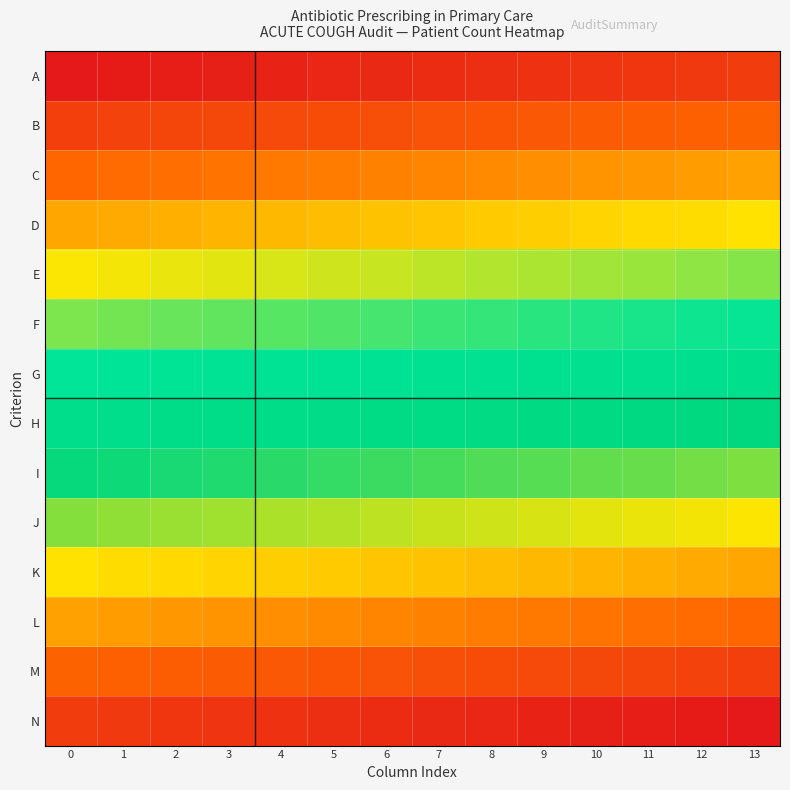

Reading left to right, list all the values displayed in this chart.

A: 0=0	1=1	2=2	3=3	4=4	5=5	6=6	7=7	8=8	9=9	10=10	11=11	12=12	13=13
B: 0=14	1=15	2=16	3=17	4=18	5=19	6=20	7=21	8=22	9=23	10=24	11=25	12=26	13=27
C: 0=28	1=29	2=30	3=31	4=32	5=33	6=34	7=35	8=36	9=37	10=38	11=39	12=40	13=41
D: 0=42	1=43	2=44	3=45	4=46	5=47	6=48	7=49	8=50	9=51	10=52	11=53	12=54	13=55
E: 0=56	1=57	2=58	3=59	4=60	5=61	6=62	7=63	8=64	9=65	10=66	11=67	12=68	13=69
F: 0=70	1=71	2=72	3=73	4=74	5=75	6=76	7=77	8=78	9=79	10=80	11=81	12=82	13=83
G: 0=84	1=85	2=86	3=87	4=88	5=89	6=90	7=91	8=92	9=93	10=94	11=95	12=96	13=97
H: 0=98	1=99	2=100	3=101	4=102	5=103	6=104	7=105	8=106	9=107	10=108	11=109	12=110	13=111
I: 0=112	1=113	2=114	3=115	4=116	5=117	6=118	7=119	8=120	9=121	10=122	11=123	12=124	13=125
J: 0=126	1=127	2=128	3=129	4=130	5=131	6=132	7=133	8=134	9=135	10=136	11=137	12=138	13=139
K: 0=140	1=141	2=142	3=143	4=144	5=145	6=146	7=147	8=148	9=149	10=150	11=151	12=152	13=153
L: 0=154	1=155	2=156	3=157	4=158	5=159	6=160	7=161	8=162	9=163	10=164	11=165	12=166	13=167
M: 0=168	1=169	2=170	3=171	4=172	5=173	6=174	7=175	8=176	9=177	10=178	11=179	12=180	13=181
N: 0=182	1=183	2=184	3=185	4=186	5=187	6=188	7=189	8=190	9=191	10=192	11=193	12=194	13=195